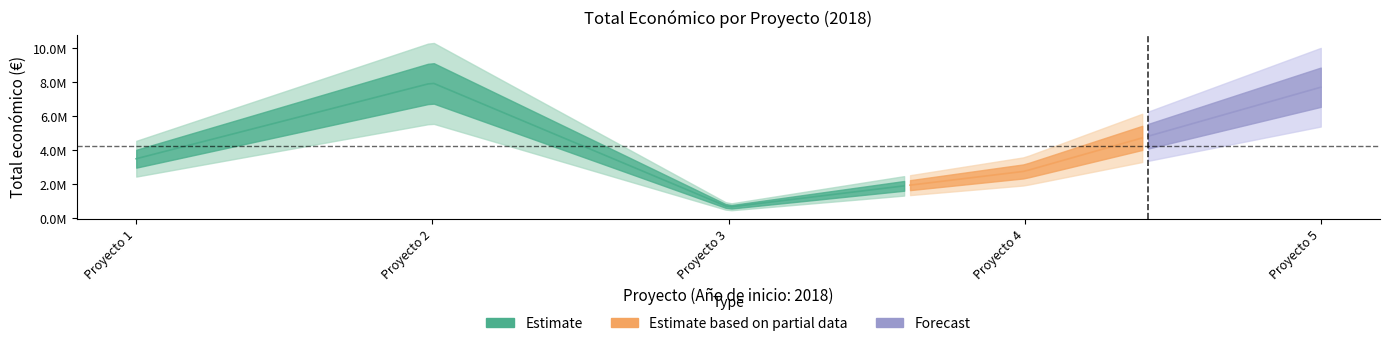

How many categories are shown in the chart?

5